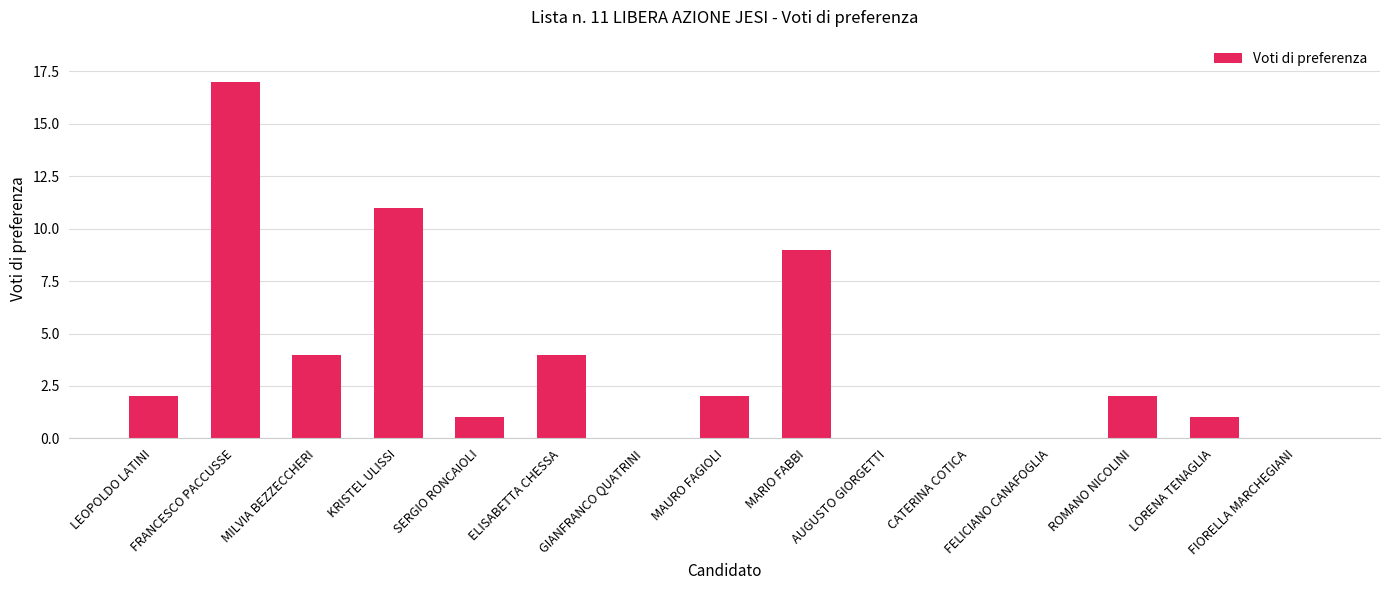

Which category has the highest value across all series?

FRANCESCO PACCUSSE